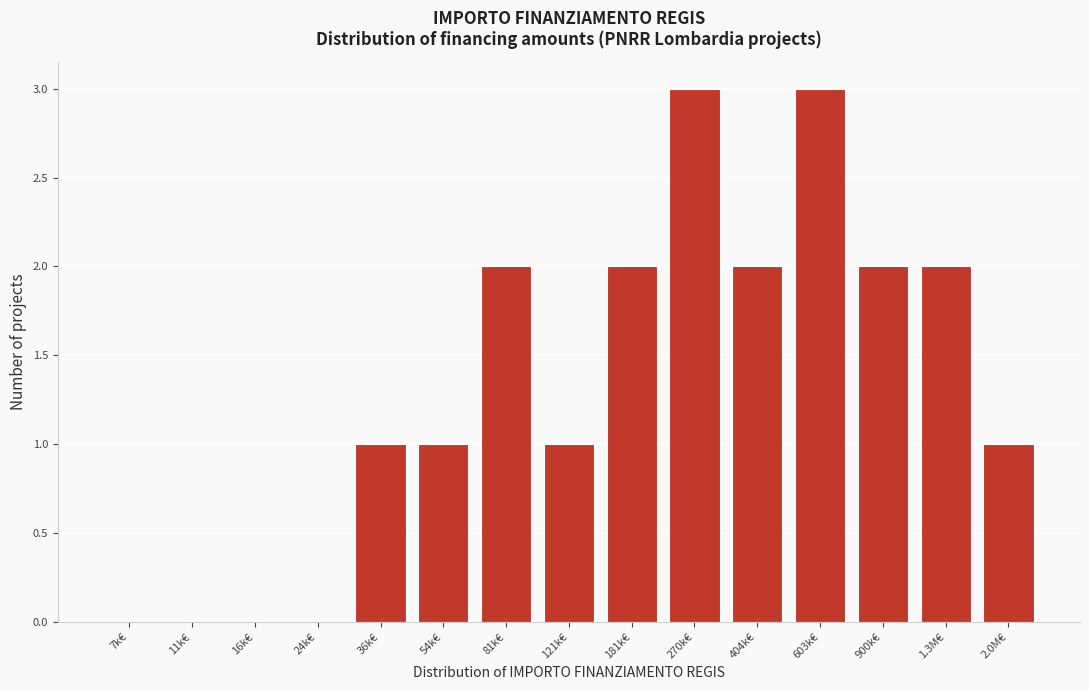

Reading right to left, extract all data points from this chart.

2.0M€=1	1.3M€=2	900k€=2	603k€=3	404k€=2	270k€=3	181k€=2	121k€=1	81k€=2	54k€=1	36k€=1	24k€=0	16k€=0	11k€=0	7k€=0